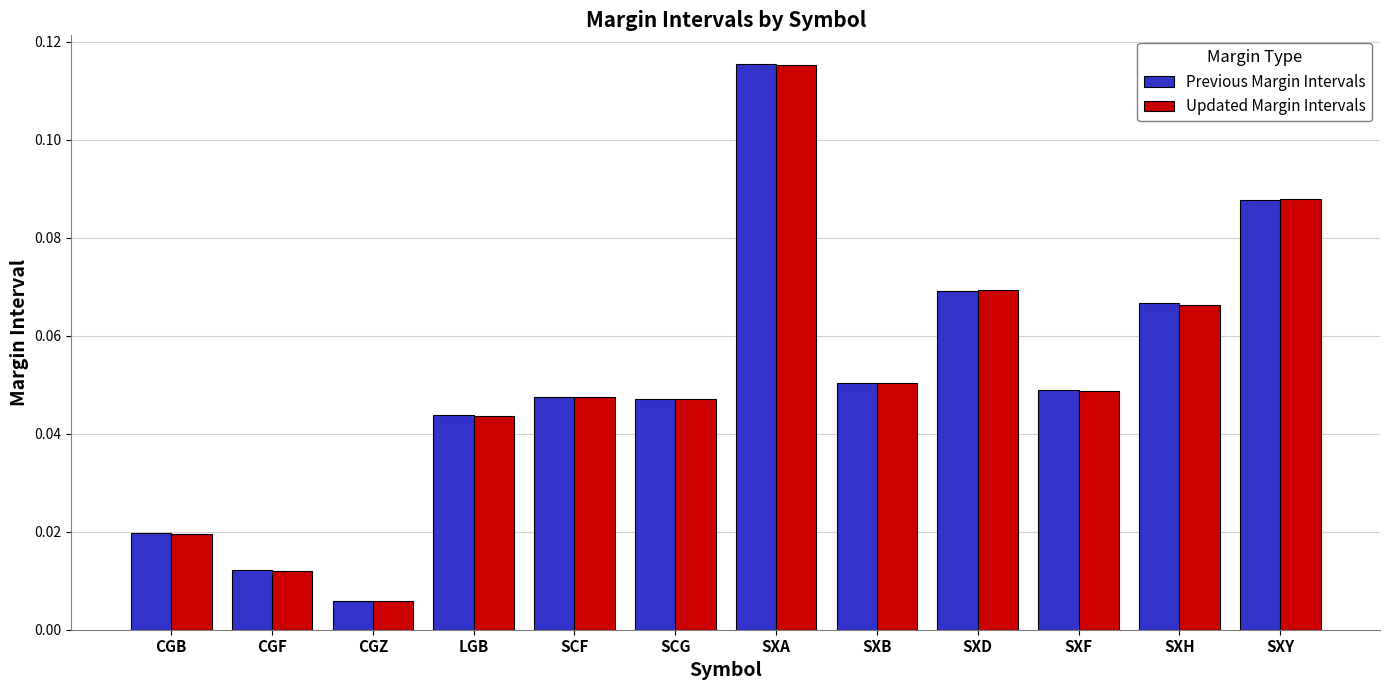

Is the value of Previous Margin Intervals at SCG greater than the value of Updated Margin Intervals at CGF?

Yes